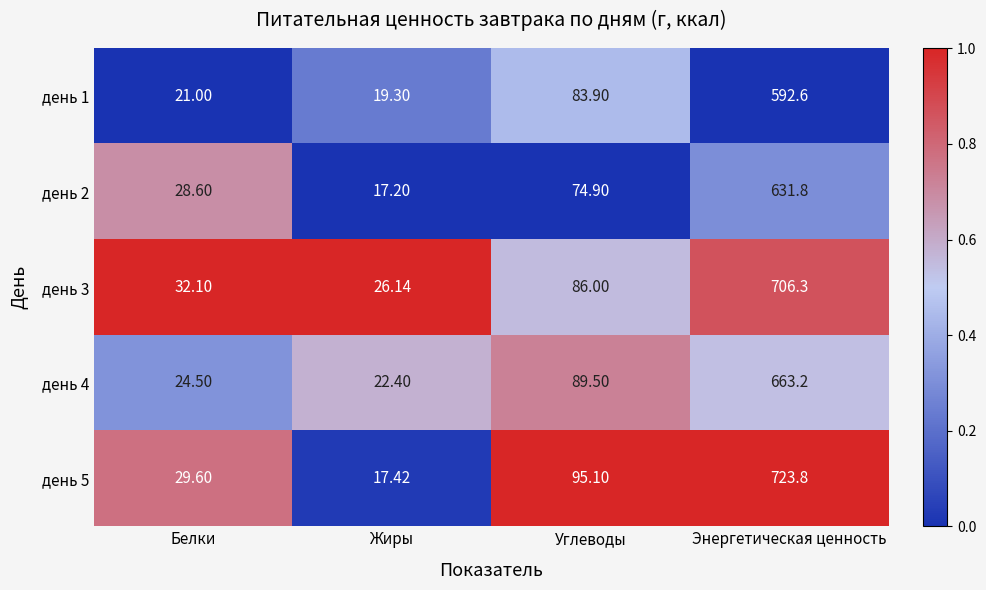

At which label is день 3 closest to 366?

Углеводы